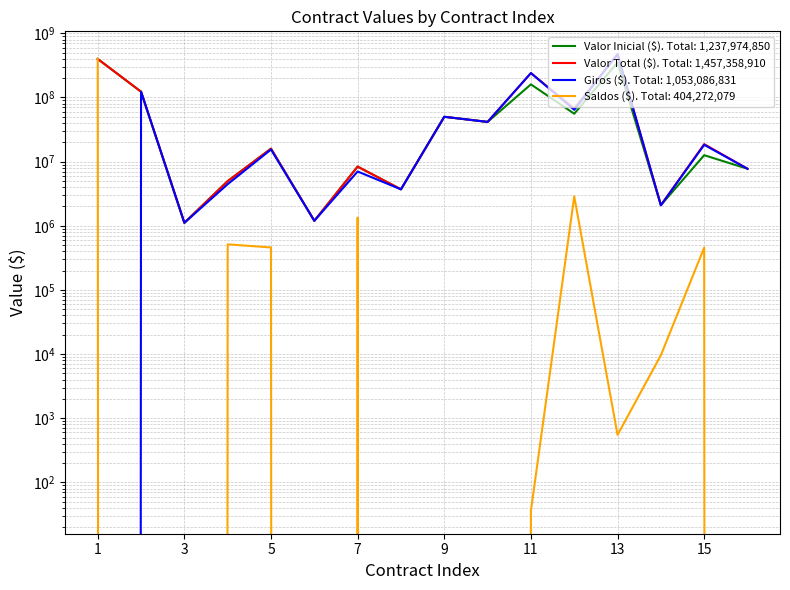

In Saldos ($), how many points are lower than both neighbors (excluding endpoints)?

2